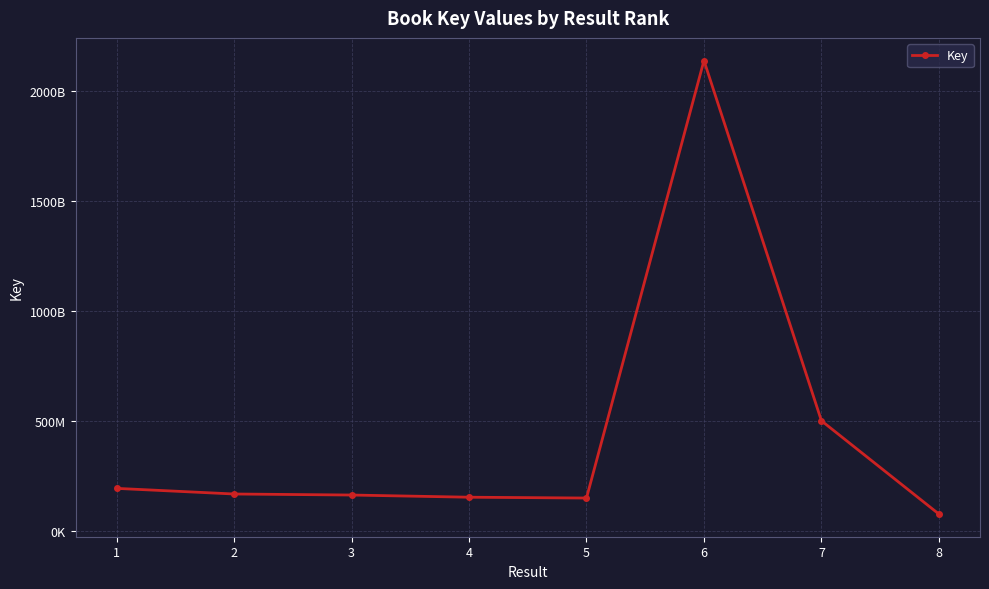

What is the average value?

445197437